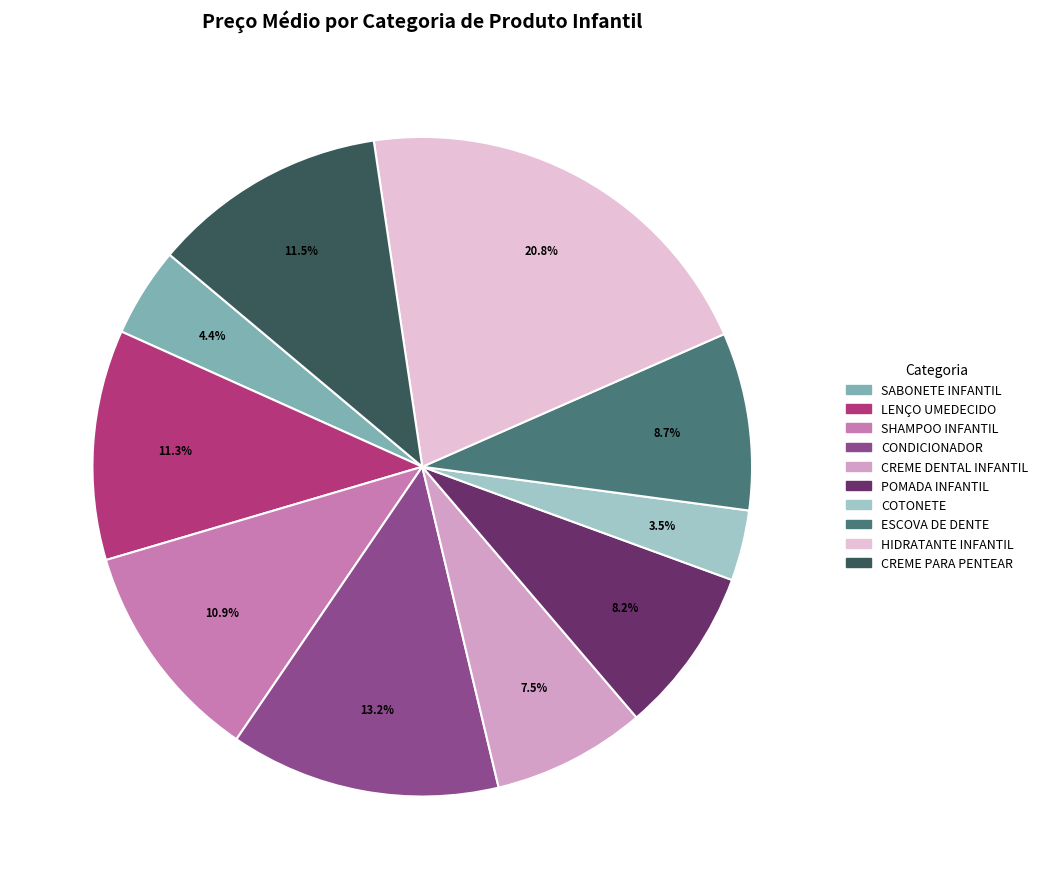

Does any single category account for the majority?

No